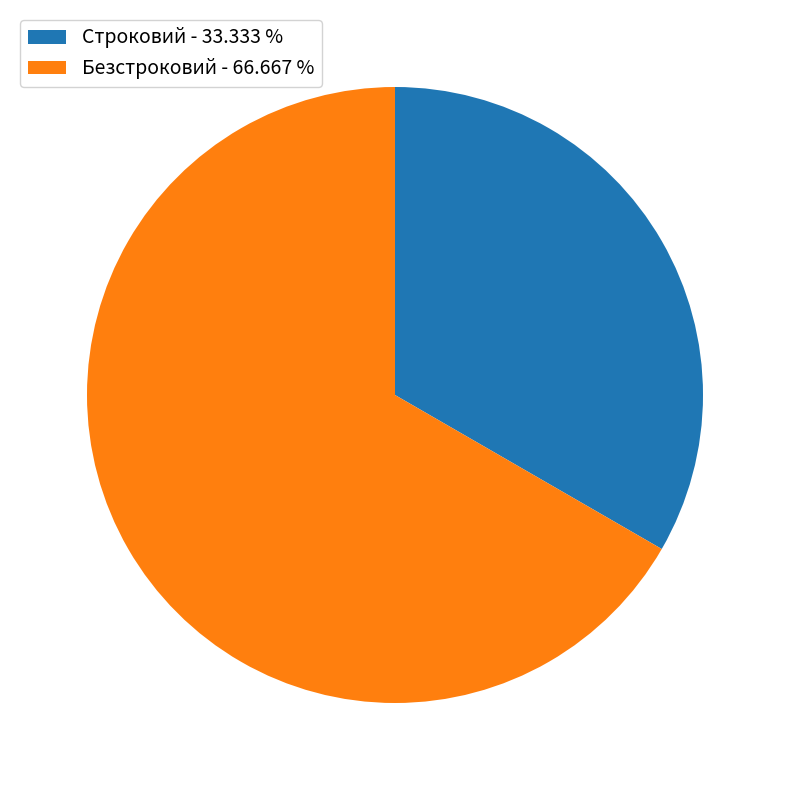

Do Строковий - 33.333 % and Безстроковий - 66.667 % together represent more than half of the pie?

Yes